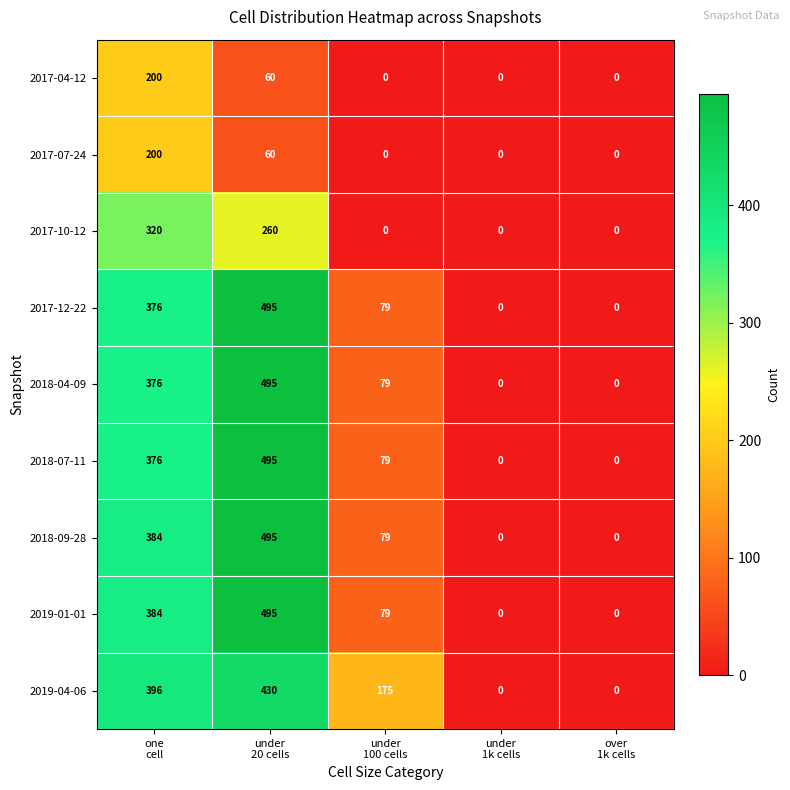

What is the difference between the maximum and minimum values in the 2018-07-11 series?

495